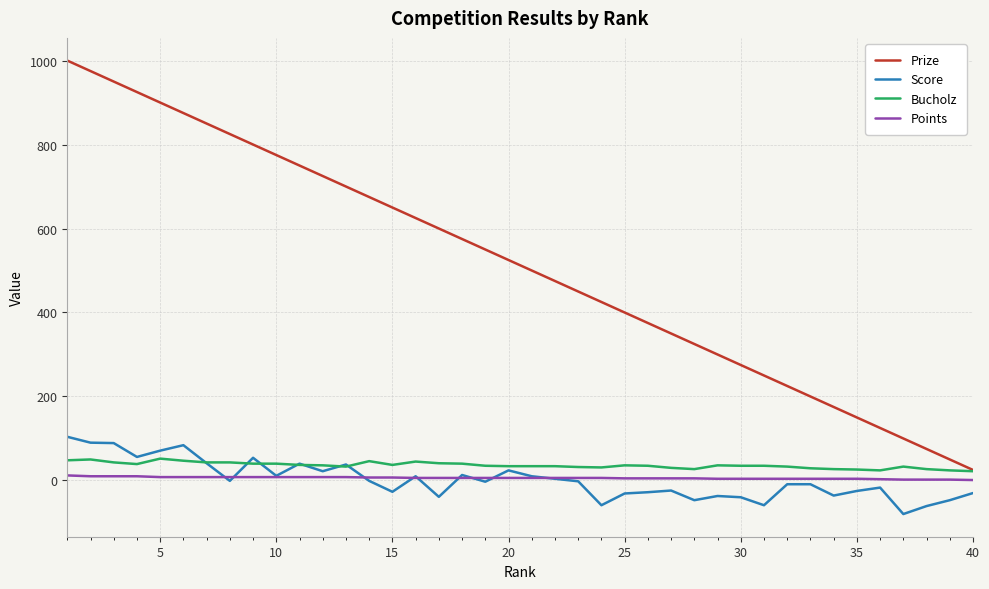

What is the minimum value shown in the chart?

-80